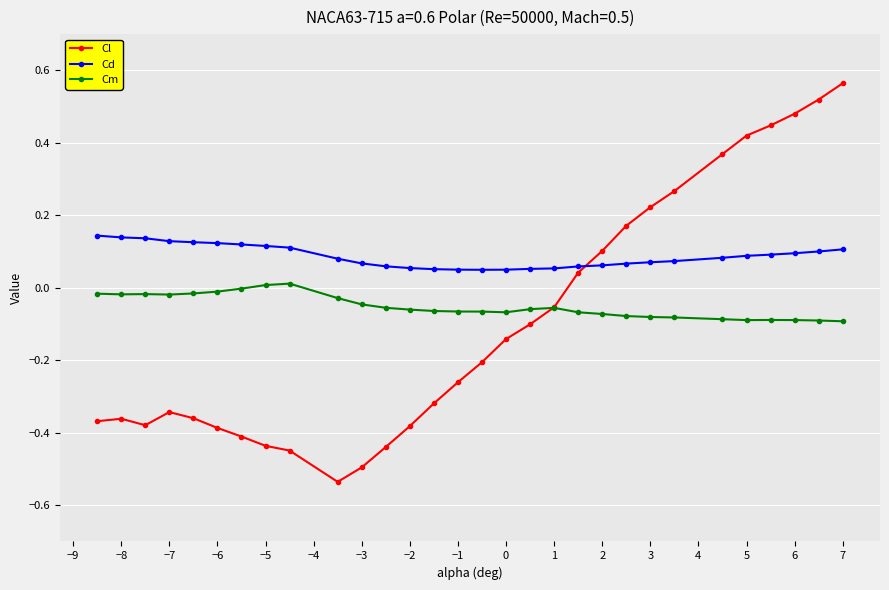

True or false: Cm has more than 2 points higher than both neighbors.

True